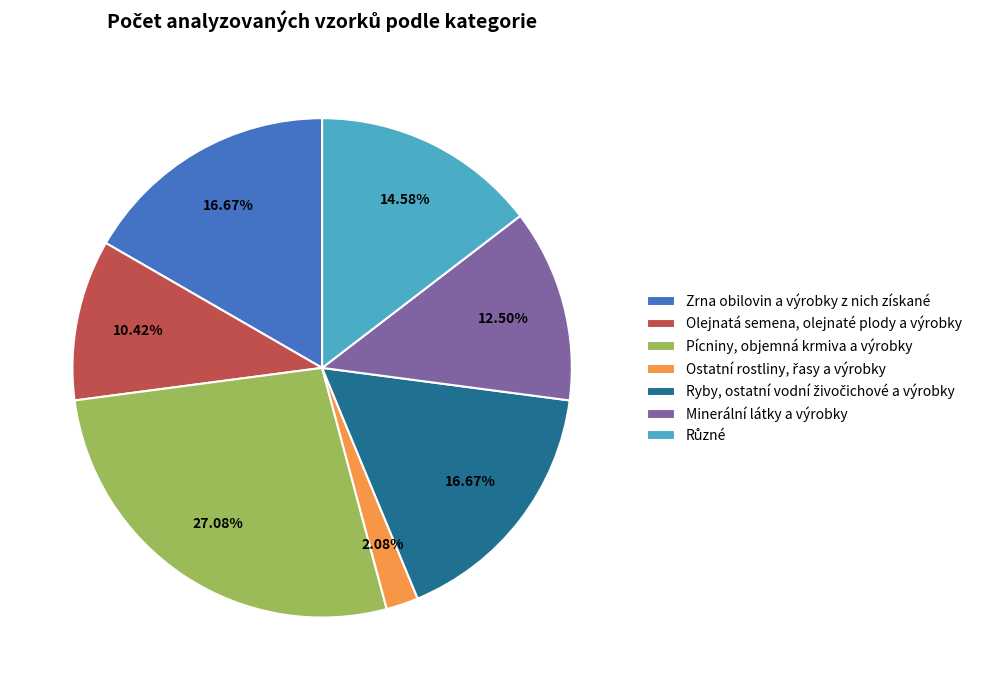

Which category has the biggest portion of the pie?

Pícniny, objemná krmiva a výrobky